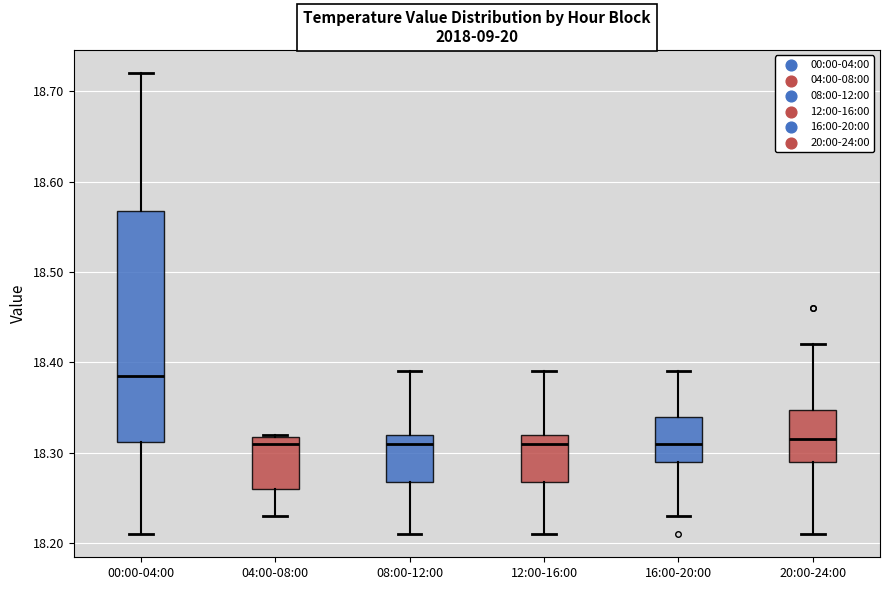

Reading left to right, transcribe this box plot: for each box, give where its median line is, the range the box spans, and where its two whiskers end, as read against the y-axis. The values are not printed on the chart, so give them approximately, as read against the axis.

00:00-04:00: median 18.39, box 18.31 to 18.57, whiskers 18.21 to 18.72
04:00-08:00: median 18.31, box 18.26 to 18.32, whiskers 18.23 to 18.32
08:00-12:00: median 18.31, box 18.27 to 18.32, whiskers 18.21 to 18.39
12:00-16:00: median 18.31, box 18.27 to 18.32, whiskers 18.21 to 18.39
16:00-20:00: median 18.31, box 18.29 to 18.34, whiskers 18.23 to 18.39
20:00-24:00: median 18.32, box 18.29 to 18.35, whiskers 18.21 to 18.42